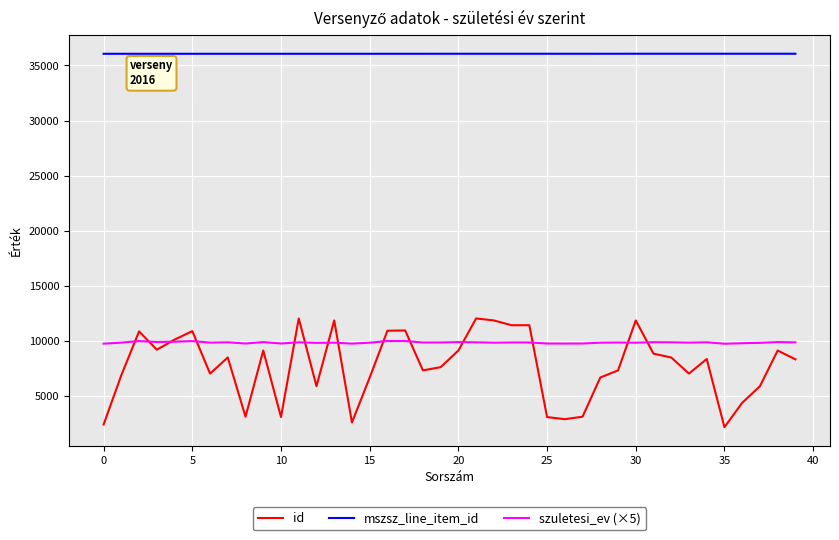

List the series in order of their peak value, lowest first.

szuletesi_ev (×5), id, mszsz_line_item_id